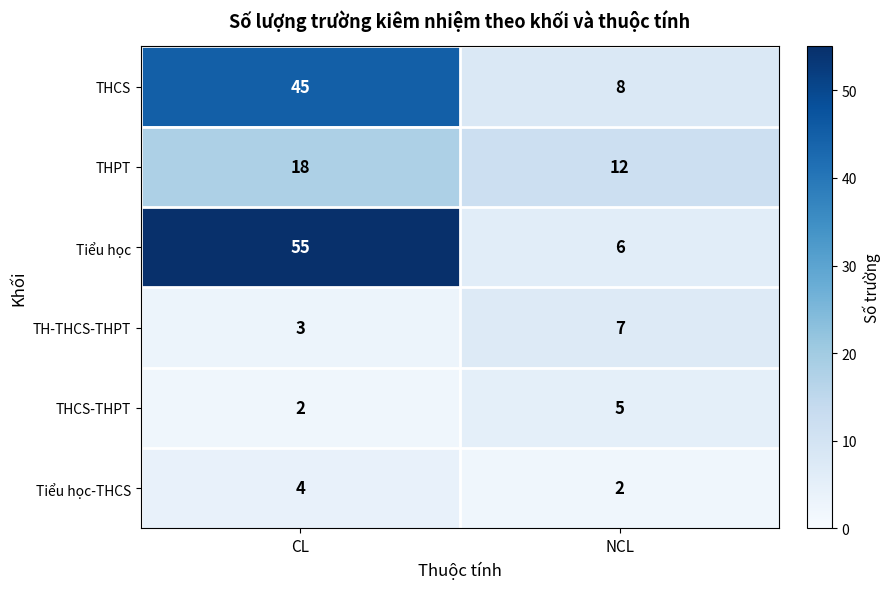

At which label does THCS reach its peak?

CL